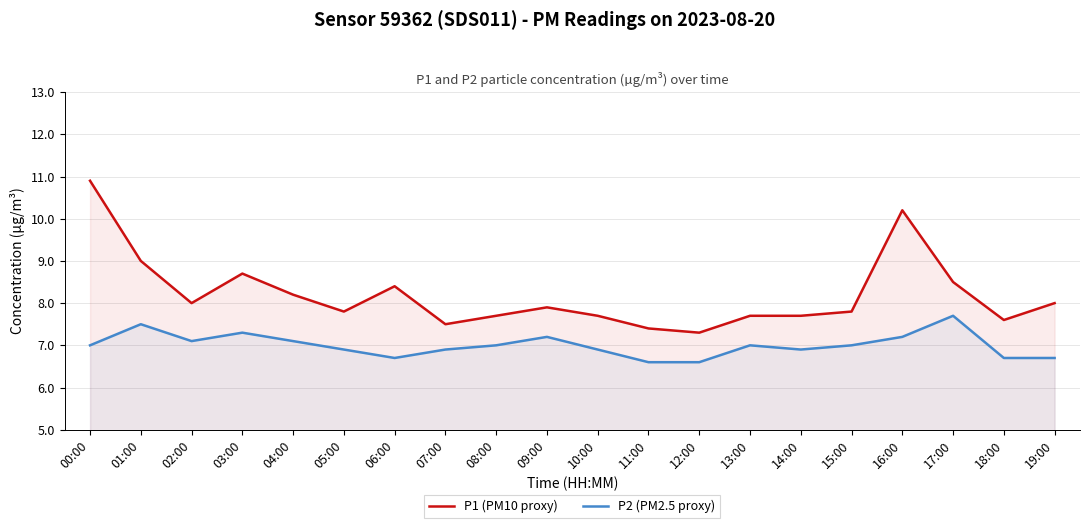

Between 01:00 and 18:00, which is larger?

01:00